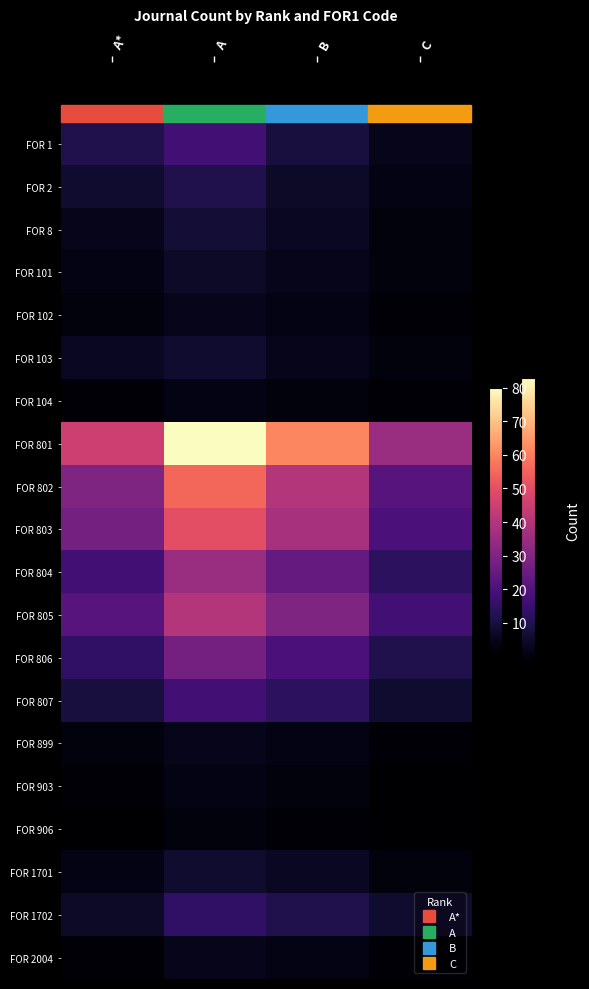

Reading left to right, what are all the values shown in this chart?

FOR 1: A*=12	A=18	B=10	C=5
FOR 2: A*=8	A=12	B=7	C=4
FOR 8: A*=5	A=9	B=6	C=3
FOR 101: A*=4	A=7	B=5	C=3
FOR 102: A*=3	A=5	B=4	C=2
FOR 103: A*=6	A=8	B=5	C=3
FOR 104: A*=2	A=4	B=3	C=2
FOR 801: A*=45	A=80	B=60	C=35
FOR 802: A*=30	A=55	B=40	C=22
FOR 803: A*=28	A=50	B=38	C=20
FOR 804: A*=18	A=35	B=25	C=14
FOR 805: A*=22	A=40	B=30	C=18
FOR 806: A*=15	A=28	B=20	C=12
FOR 807: A*=10	A=18	B=14	C=8
FOR 899: A*=3	A=5	B=4	C=2
FOR 903: A*=2	A=4	B=3	C=1
FOR 906: A*=1	A=3	B=2	C=1
FOR 1701: A*=4	A=8	B=6	C=3
FOR 1702: A*=7	A=15	B=12	C=8
FOR 2004: A*=2	A=5	B=4	C=2